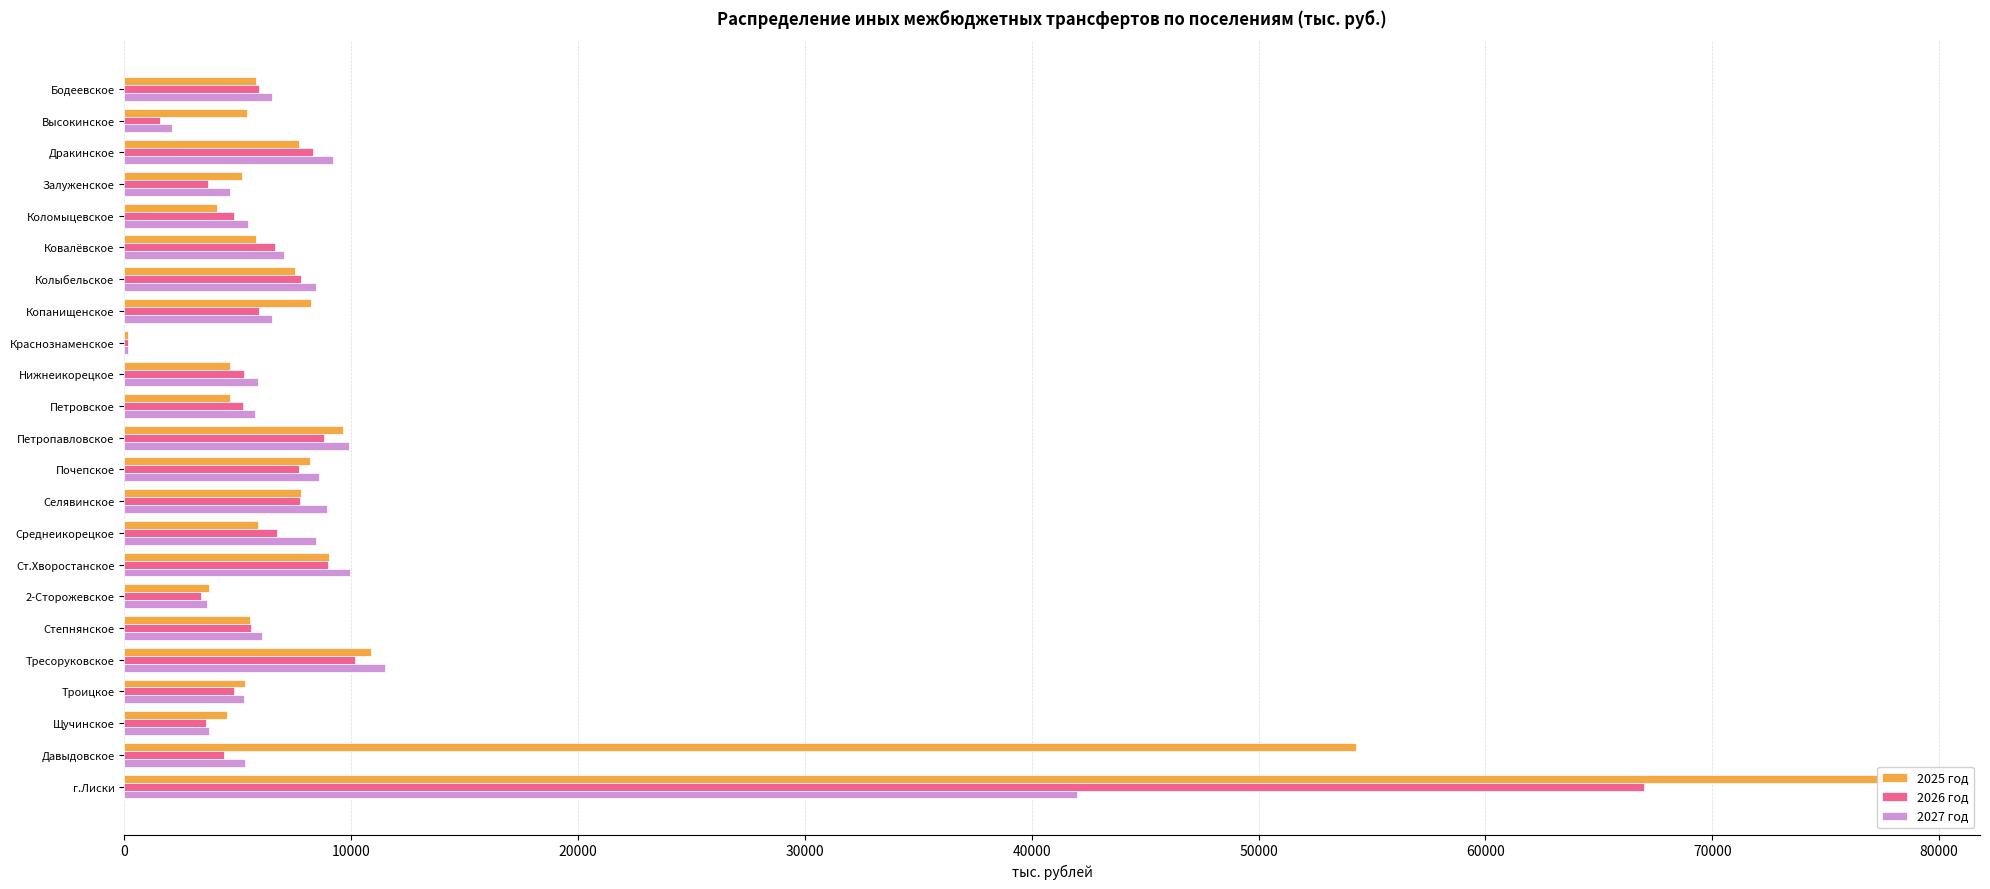

What is the average value of the 2026 год series?

8449.3